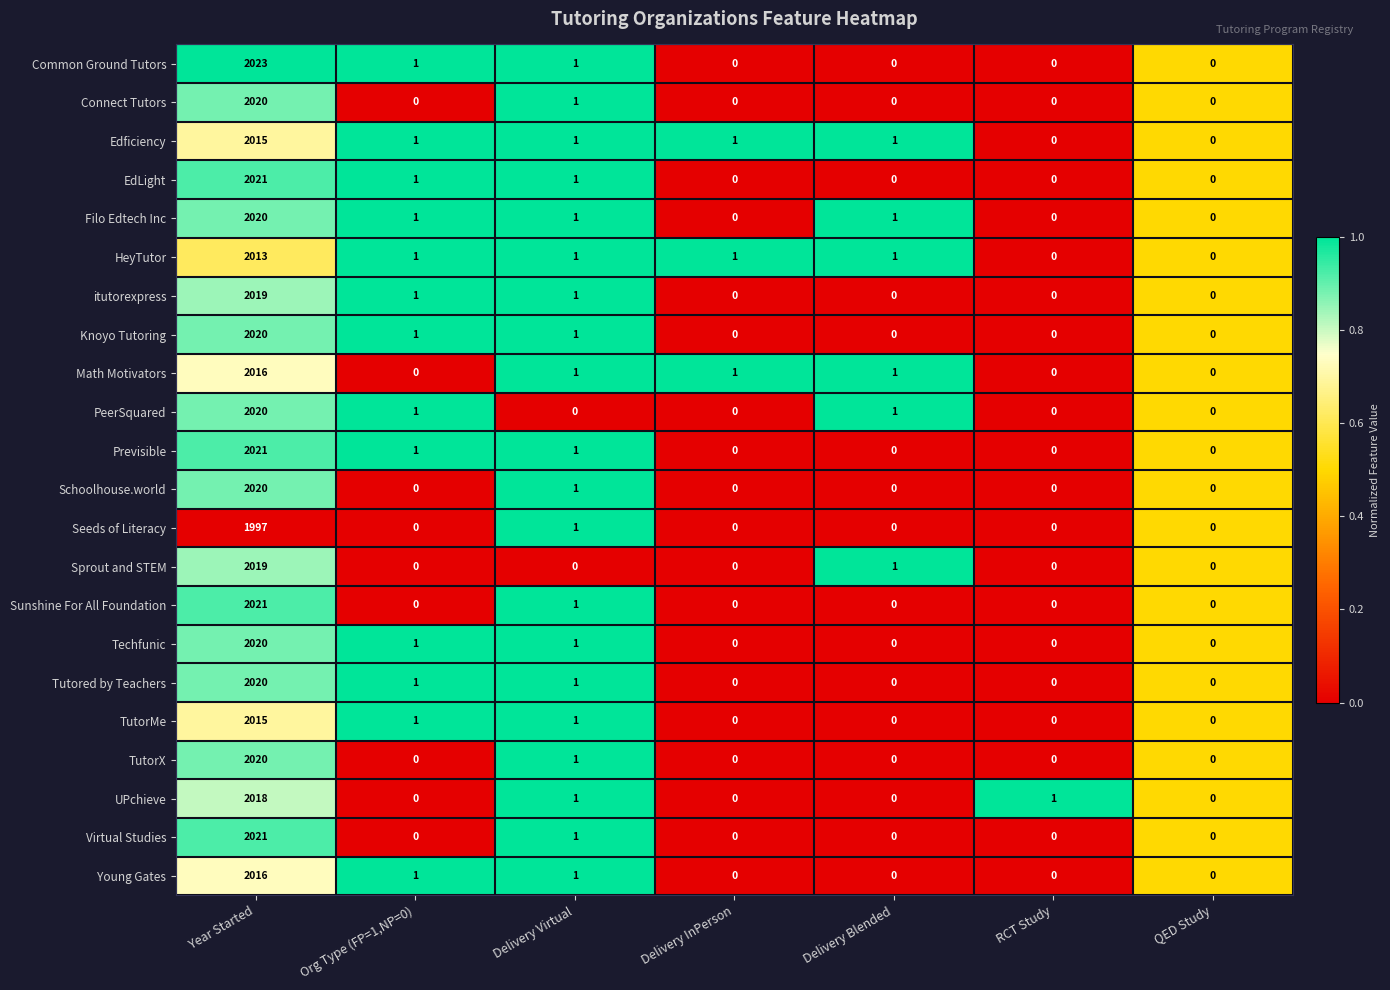

Where does the Edficiency series first go above 1?

Year Started